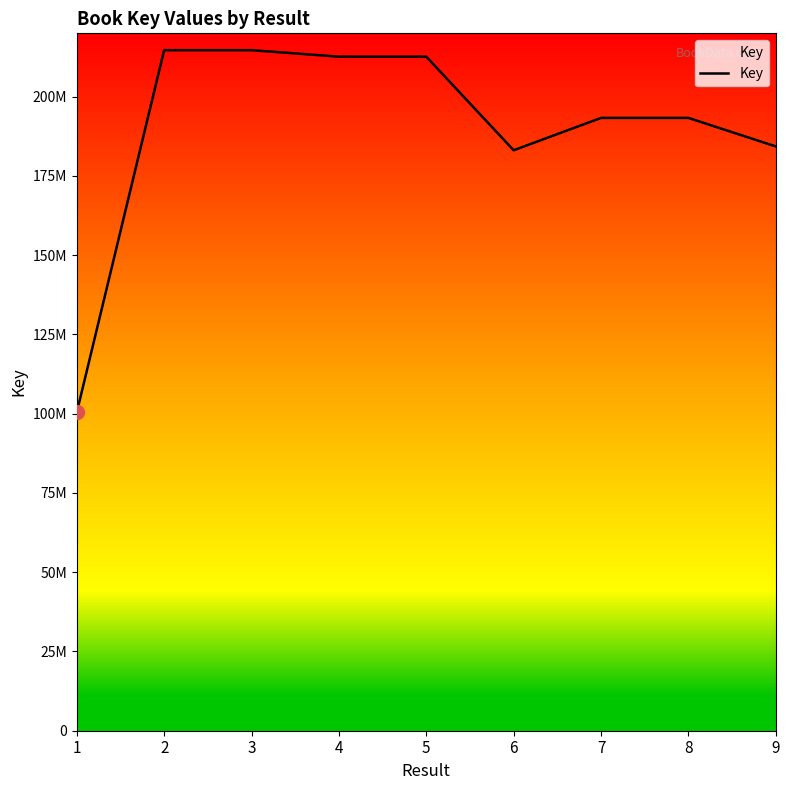

Approximately how many times larger is the value at 2 compared to 9?

1.2